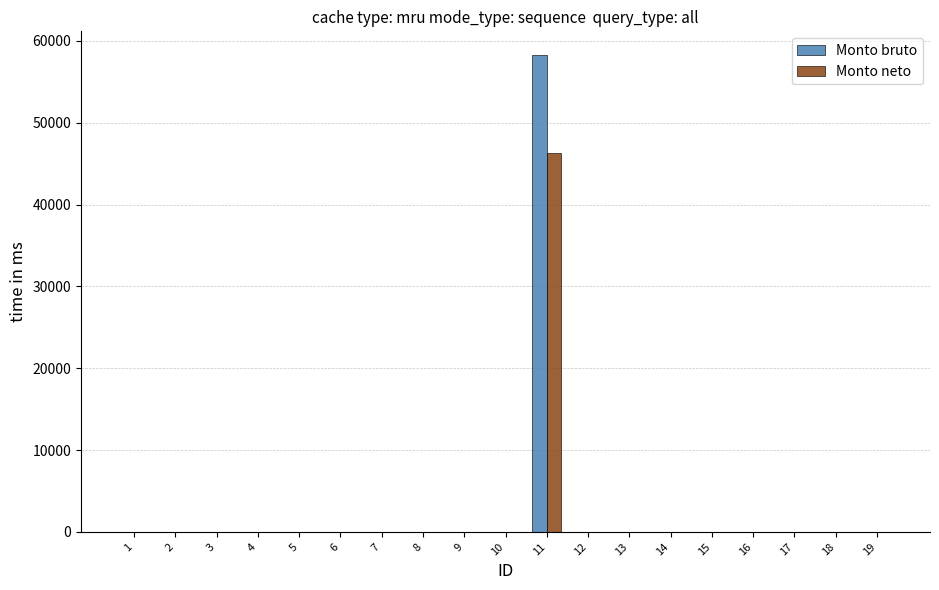

Count the number of data series in this chart.

2